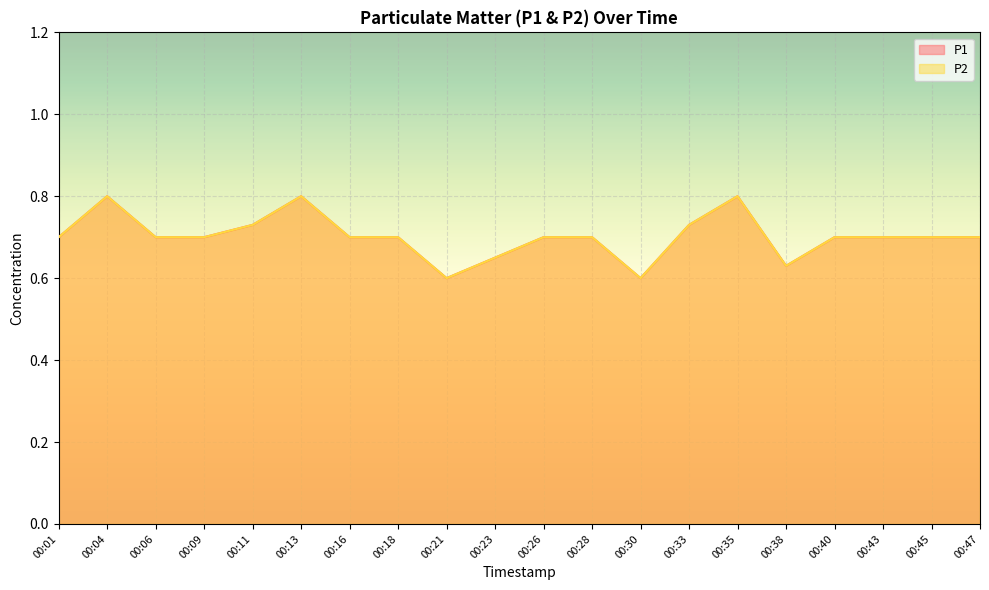

Which series changed the most between 00:09 and 00:47?

P1